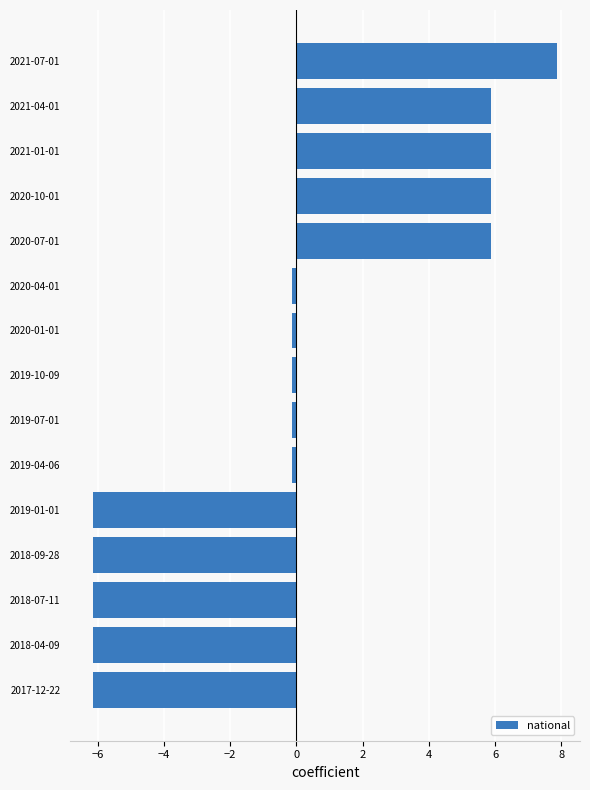

The value at 2021-04-01 is 3.7. True or false?

False